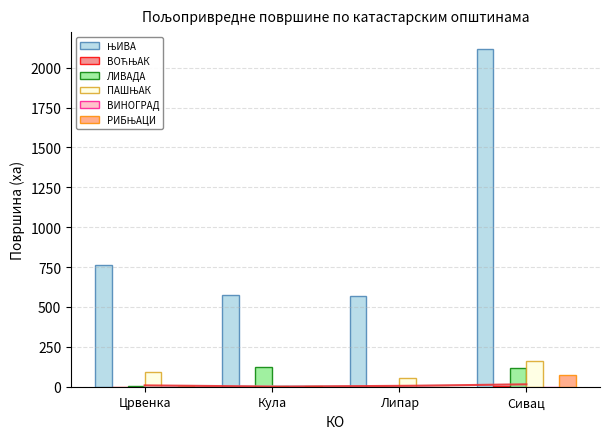

What is the sum of all ЊИВА values?

4024.8